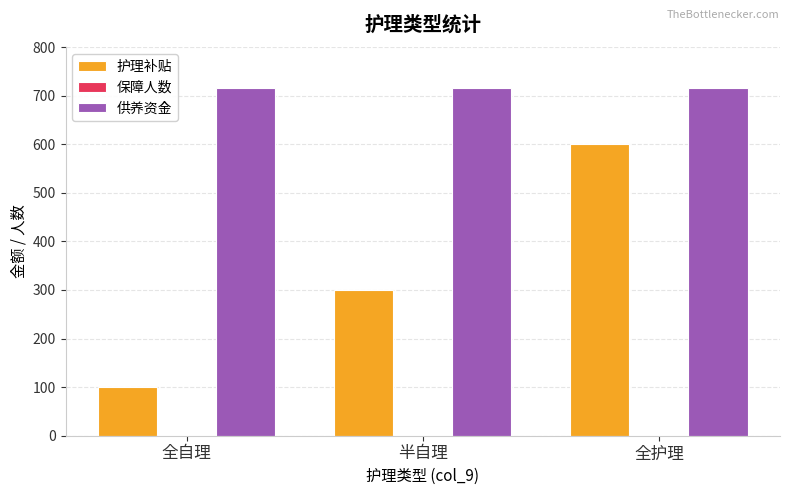

What is the sum of all 护理补贴 values?

1000.0